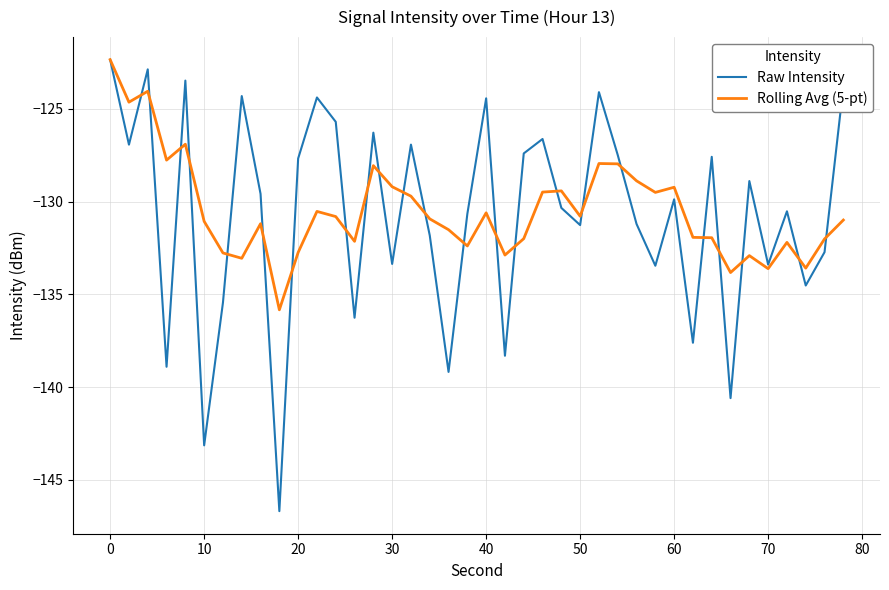

What is the smallest value displayed?

-146.7